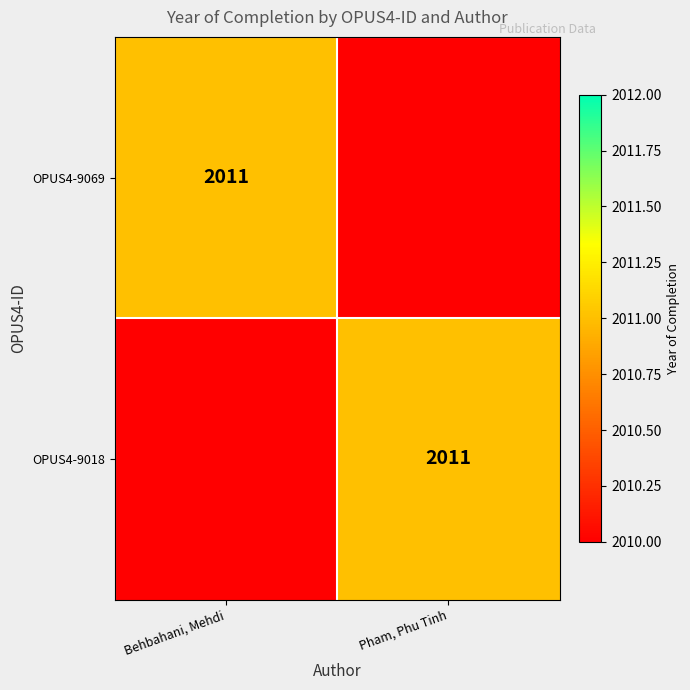

True or false: OPUS4-9018 has a value of 2973 at Pham, Phu Tinh.

False